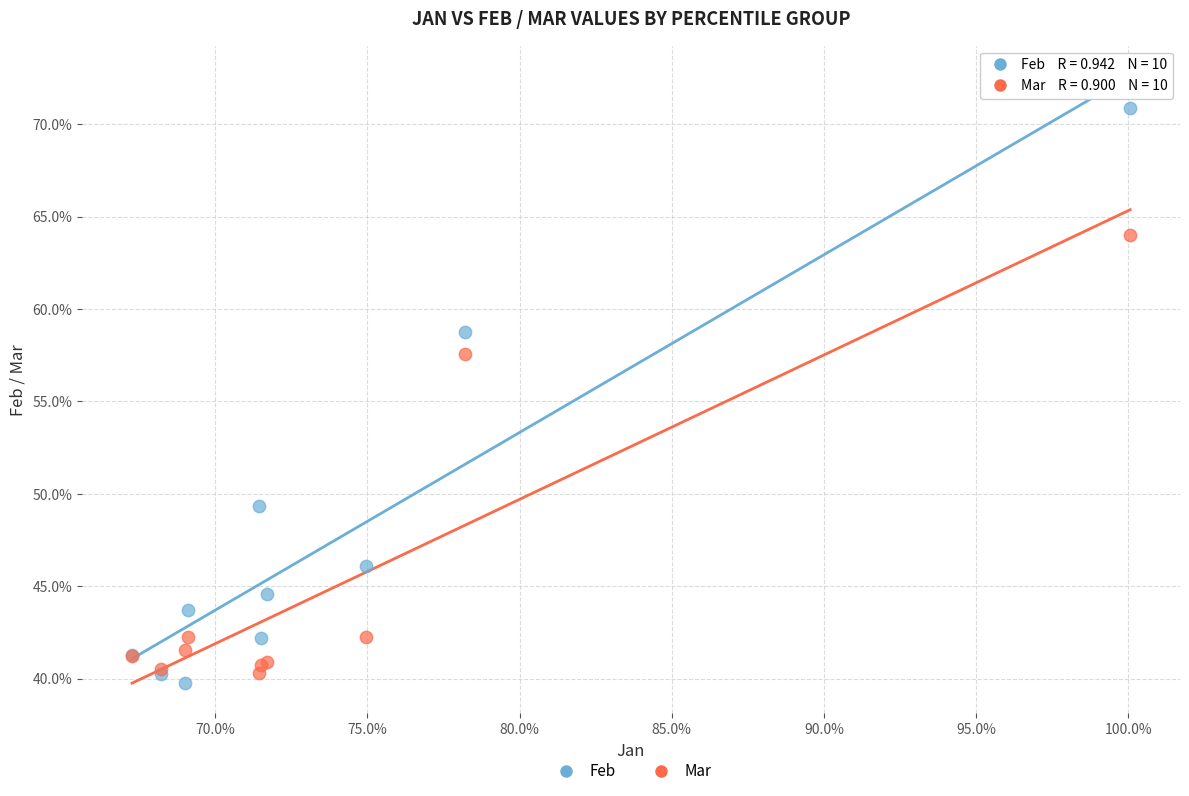

What are all the series names shown in the legend?

Feb, Mar